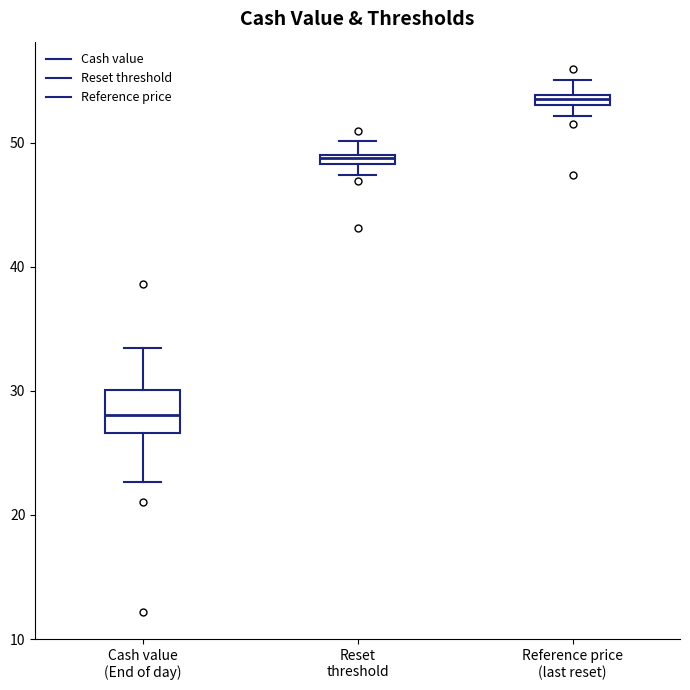

Where is the upper edge of the box for Reset threshold on the y-axis? The values are not printed on the chart, so give them approximately, as read against the axis.

49